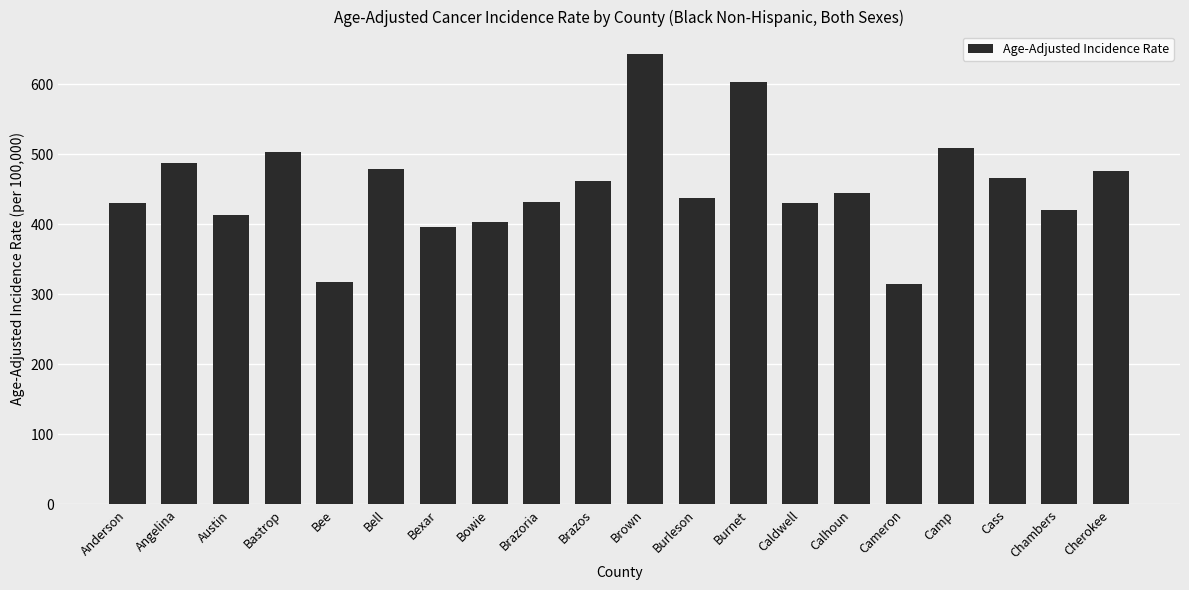

What position from the left is Cherokee?

20